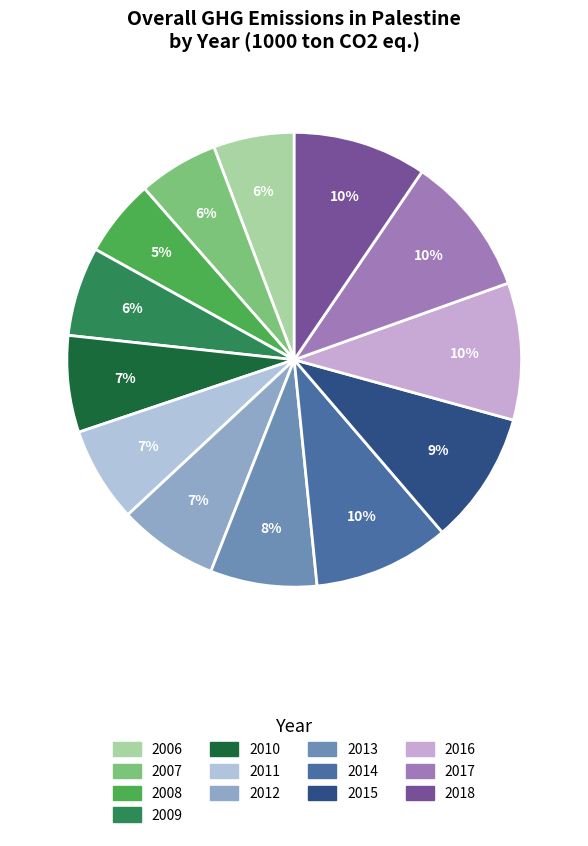

Which slice is the largest?

2017